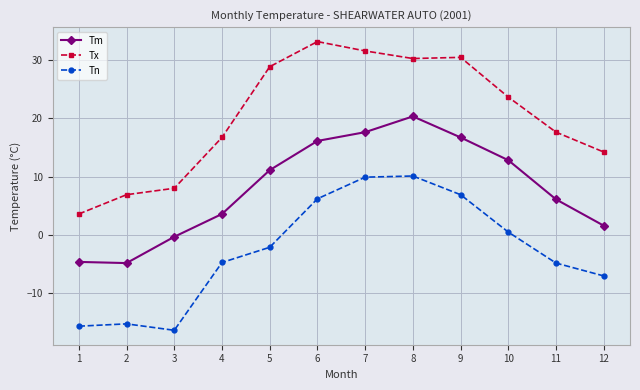

Does the chart have visible grid lines?

Yes